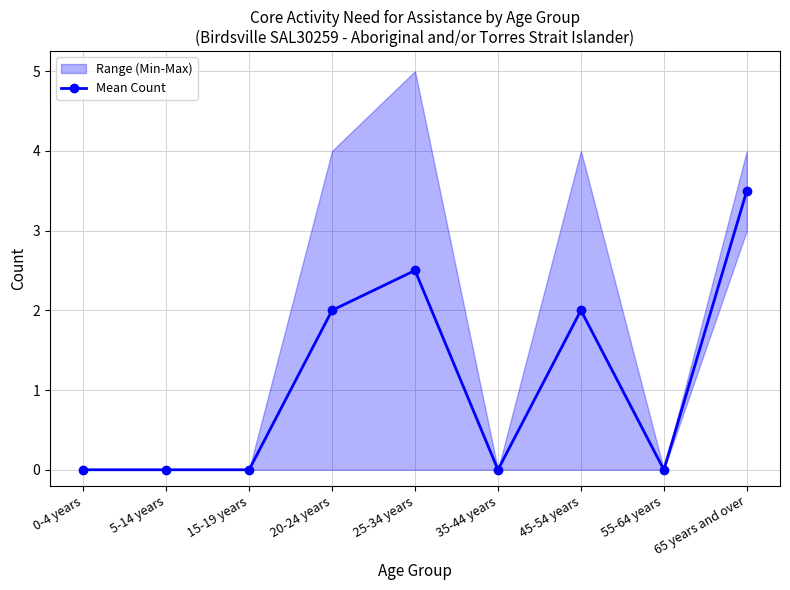

Which label corresponds to the smallest value in the chart?

0-4 years